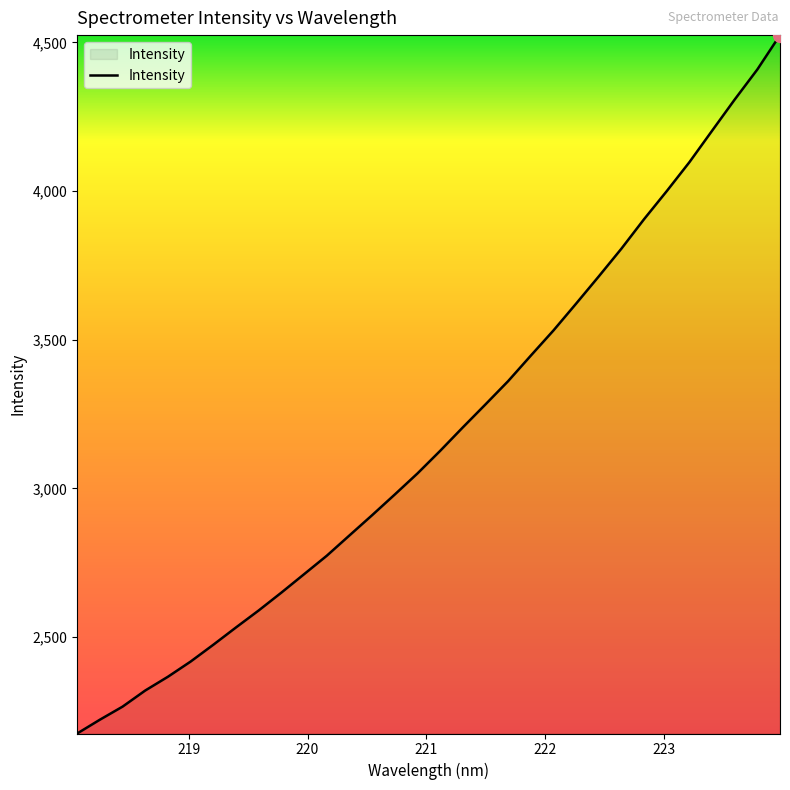

What is the greatest value displayed?

4524.4